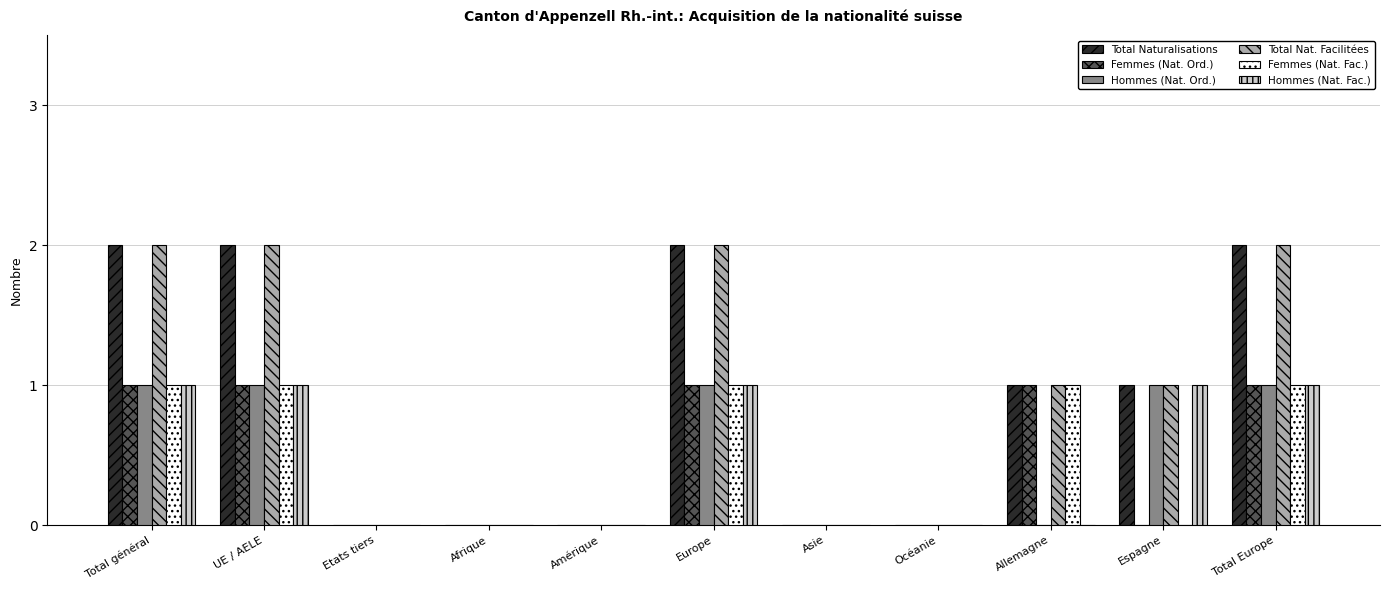

Is it true that Total Nat. Facilitées equals 3 at UE / AELE?

False